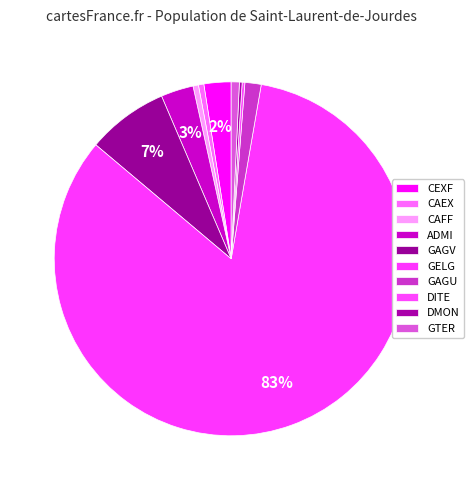

Combined, what portion of the pie is GAGV and GTER?

8.2%